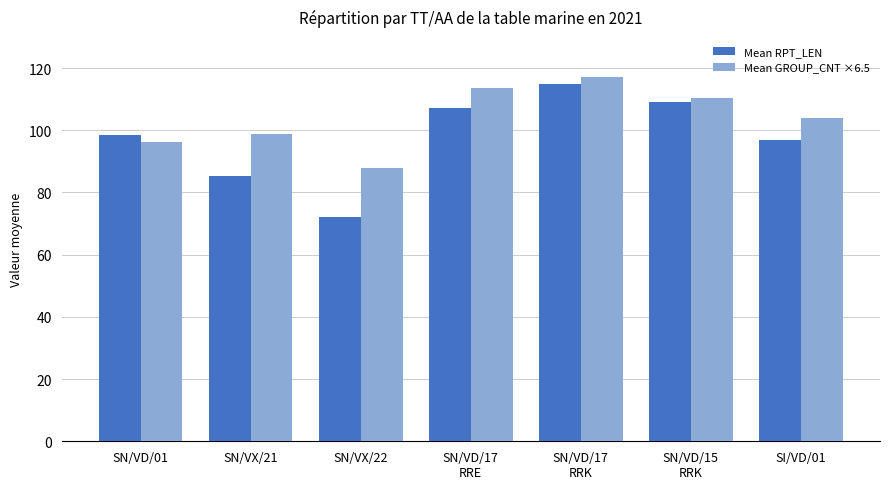

Reading left to right, transcribe all the data shown in this chart.

Mean RPT_LEN: 98.5	85.2	72.0	107.3	115.0	109.0	97.0
Mean GROUP_CNT ×6.5: 96.2	98.8	87.8	113.8	117.0	110.5	104.0